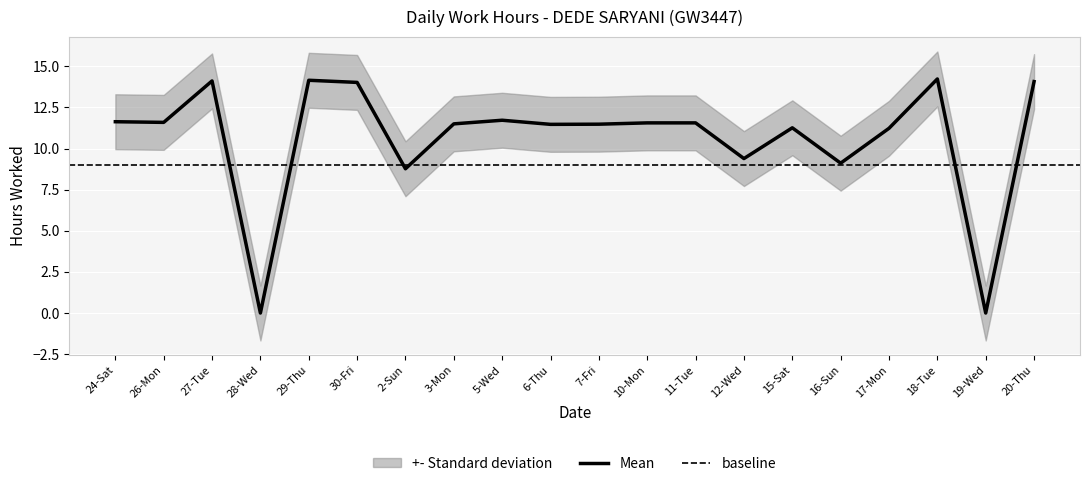

At which category does the data reach its first local valley?

26-Mon